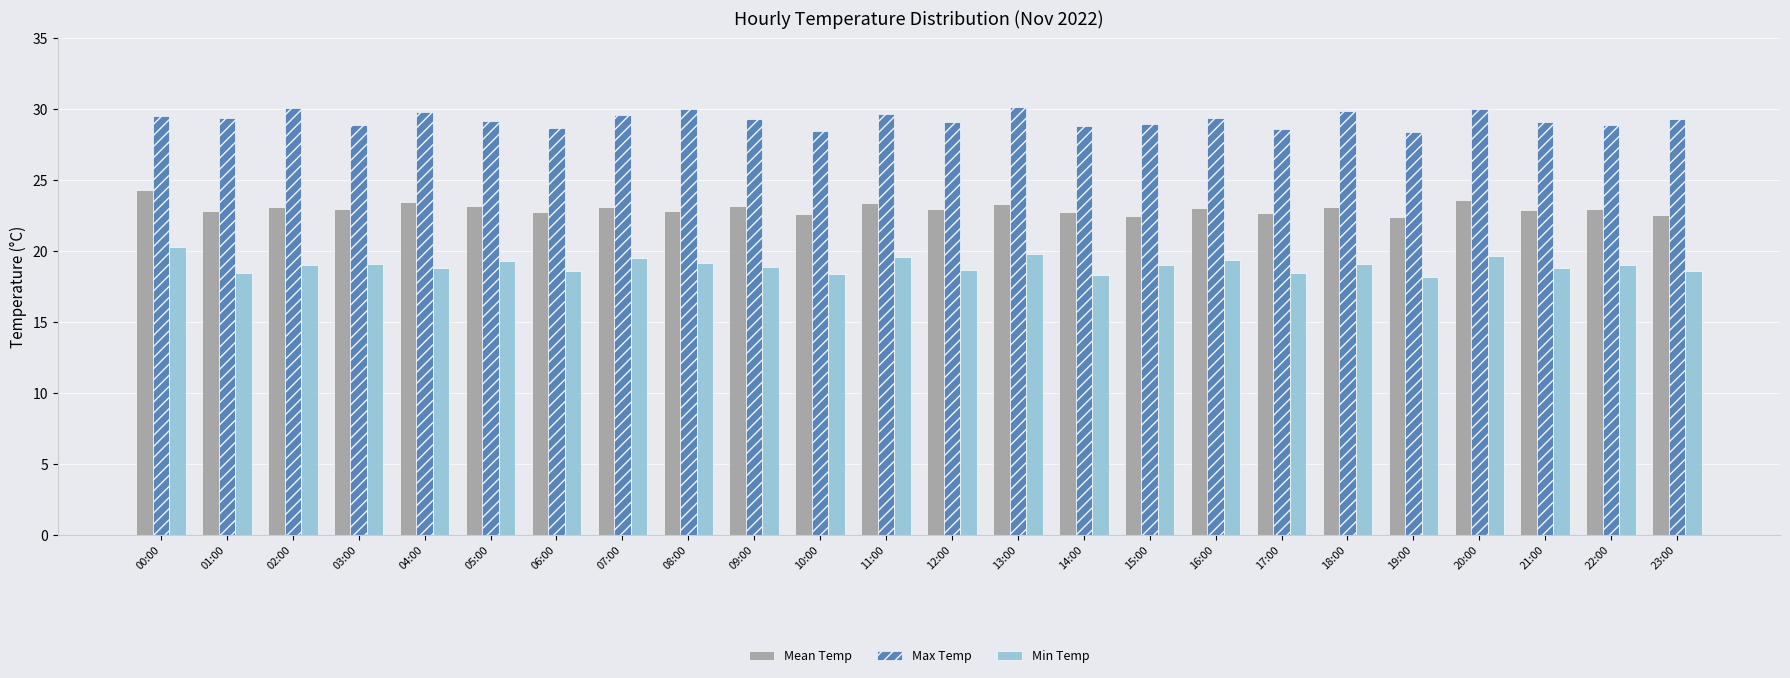

How many distinct data groups are displayed?

3